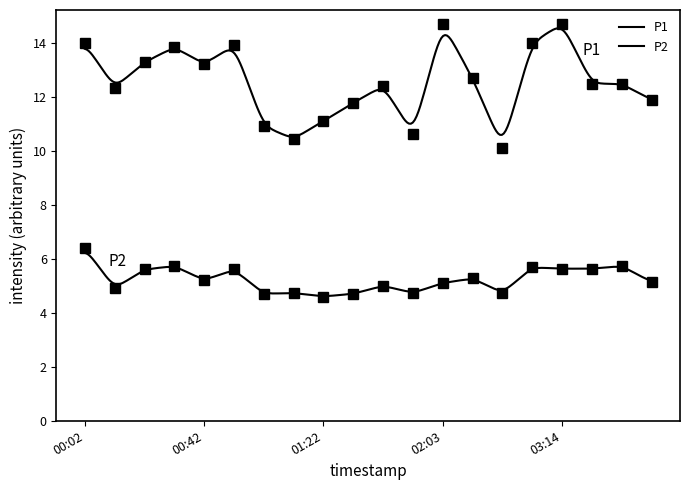

What is the minimum value shown in the chart?

4.6